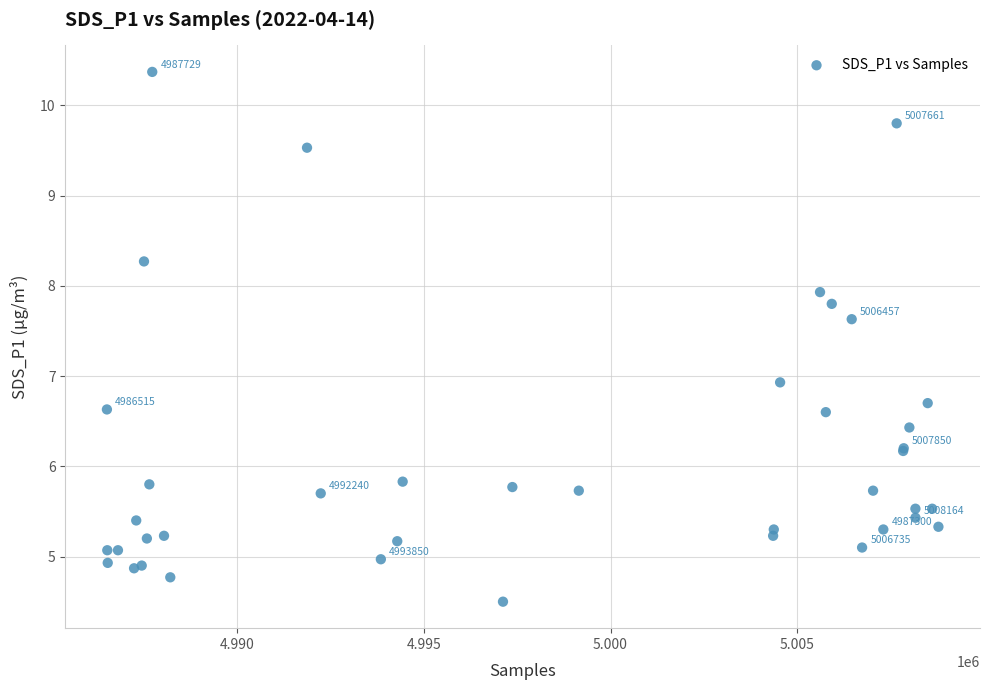

What Y value in the scatter plot is closest to 7?

6.9